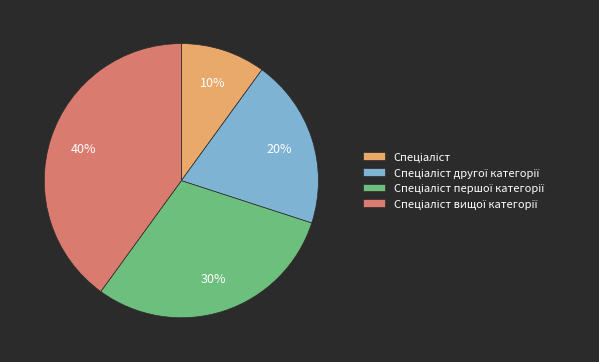

To the nearest percent, what is the difference between the largest and smallest slice percentages?

30%